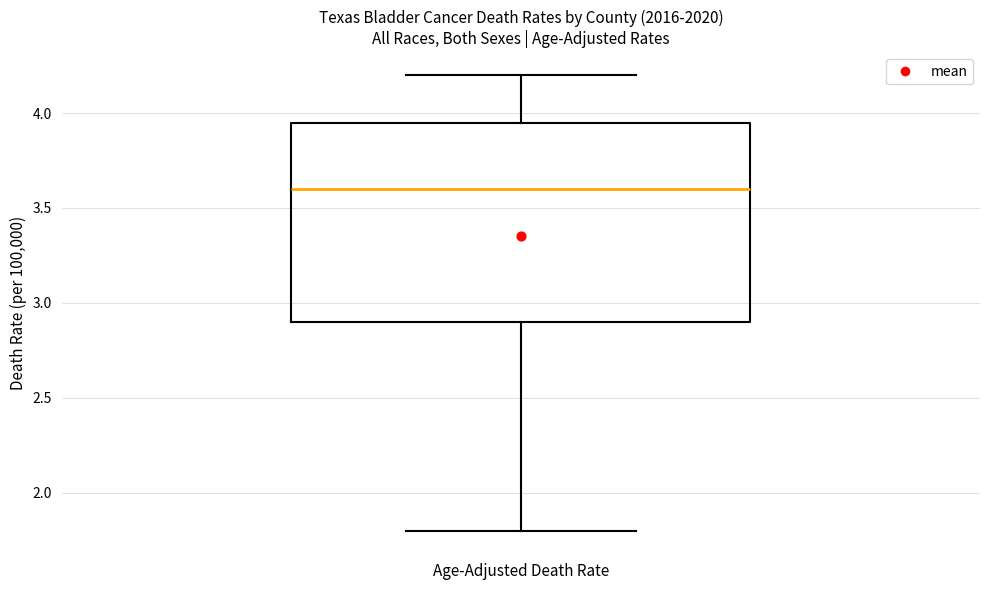

Transcribe this box plot: give where the median line is, the range the box spans, and where the two whiskers end, as read against the y-axis. The values are not printed on the chart, so give them approximately, as read against the axis.

median 3.60, box 2.90 to 3.95, whiskers 1.80 to 4.20